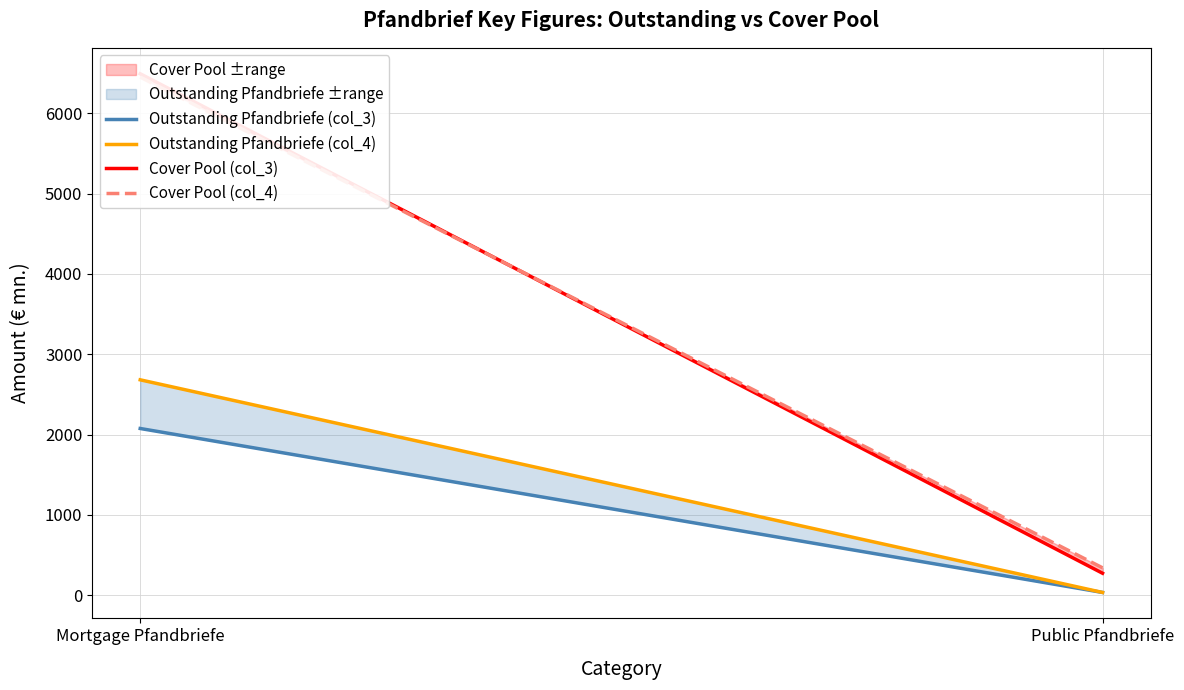

Reading right to left, transcribe all the data shown in this chart.

Outstanding Pfandbriefe (col_3): 36.2	2076.3
Outstanding Pfandbriefe (col_4): 36.2	2681.9
Cover Pool (col_3): 275.3	6489.9
Cover Pool (col_4): 342.7	6448.5